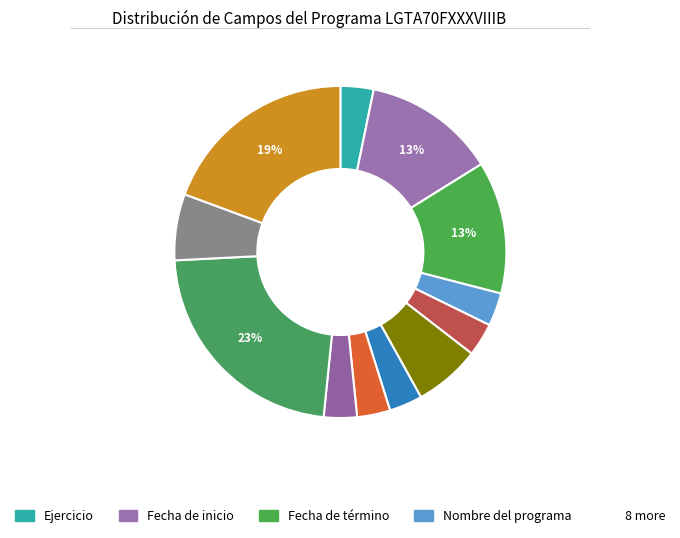

Rank the categories by value from highest to lowest.

Hipervínculo, Monto de derechos, Fecha de inicio, Fecha de término, Fundamento jurídico, Datos y documentos, Ejercicio, Nombre del programa, Nombre del trámite, Casos de presentación, Forma de presentación, Tiempo de respuesta